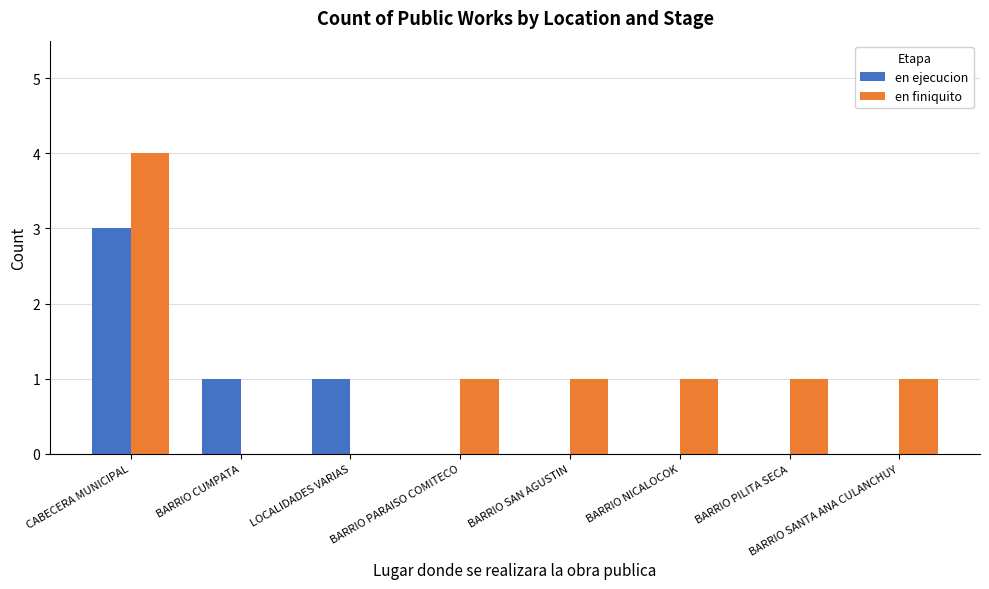

What is the sum of all en finiquito values?

9